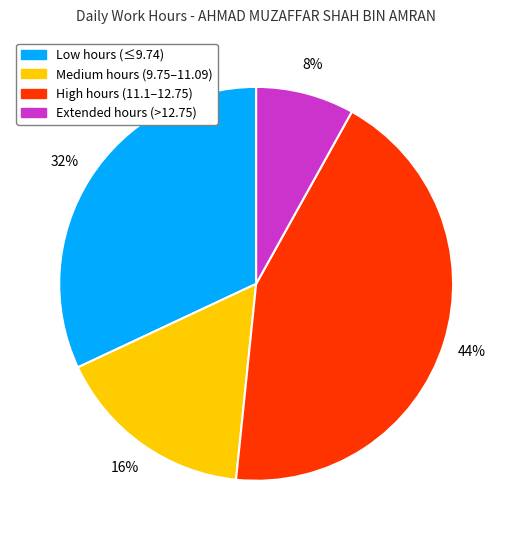

Is the sum of Medium hours (9.75–11.09) and Extended hours (>12.75) greater than half?

No